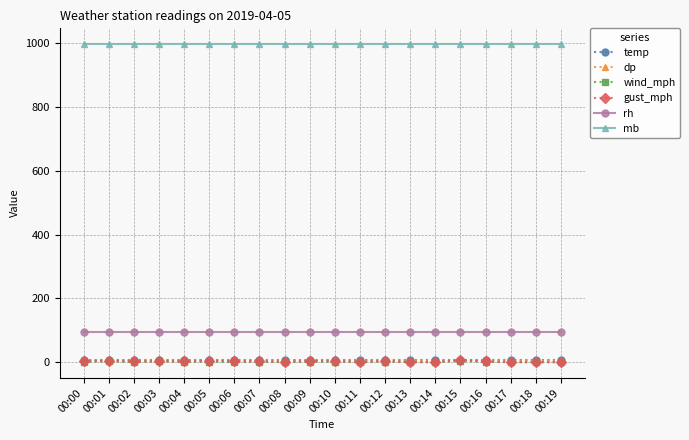

At how many categories does at least one series exceed 35?

20